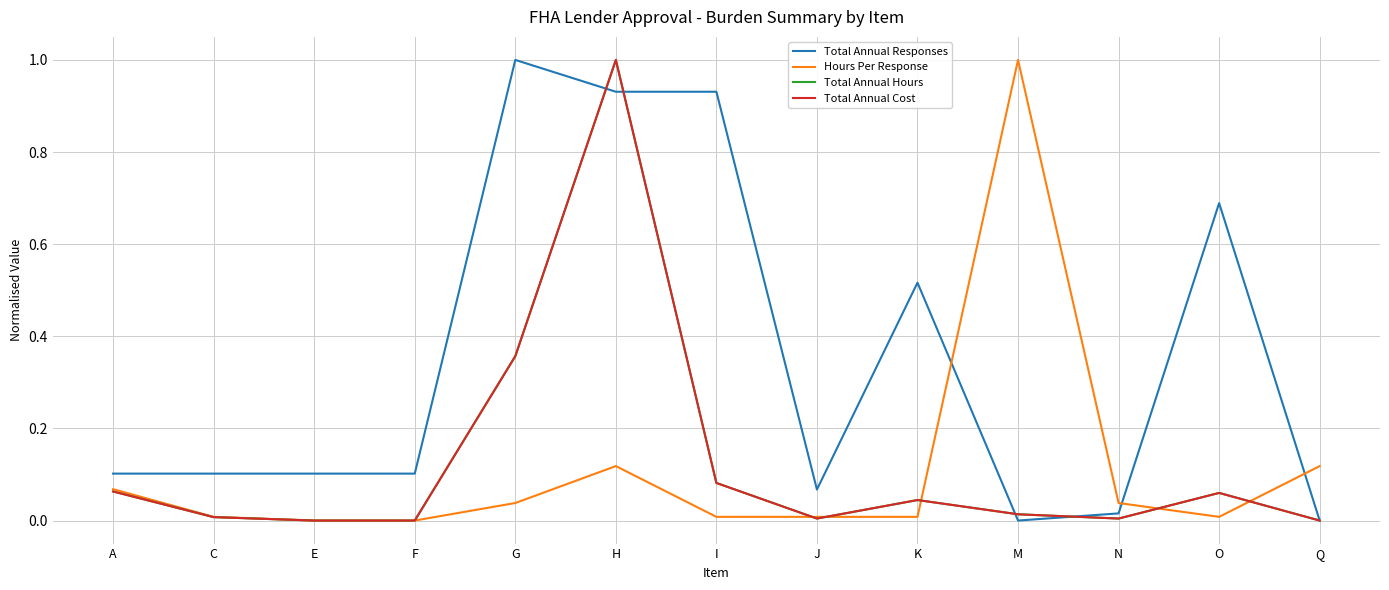

What position from the right is C?

12